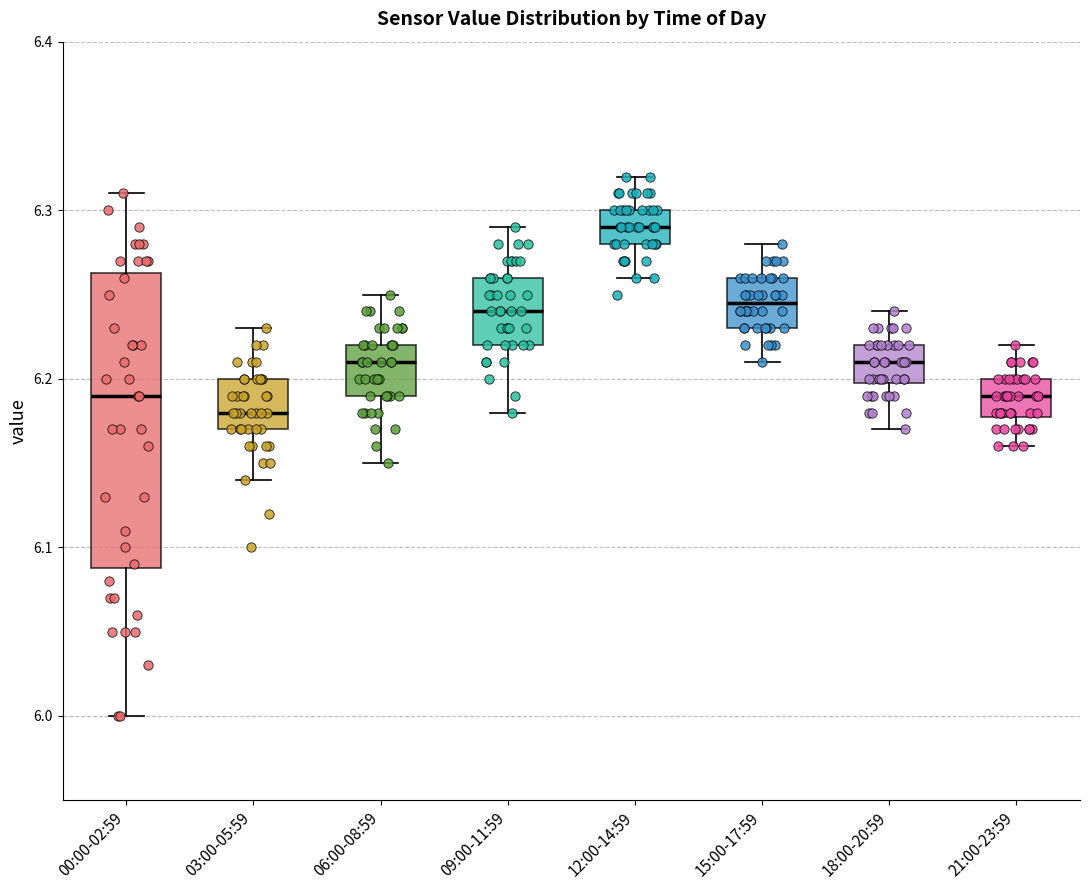

Where is the upper edge of the box for 12:00-14:59 on the y-axis? The values are not printed on the chart, so give them approximately, as read against the axis.

6.30